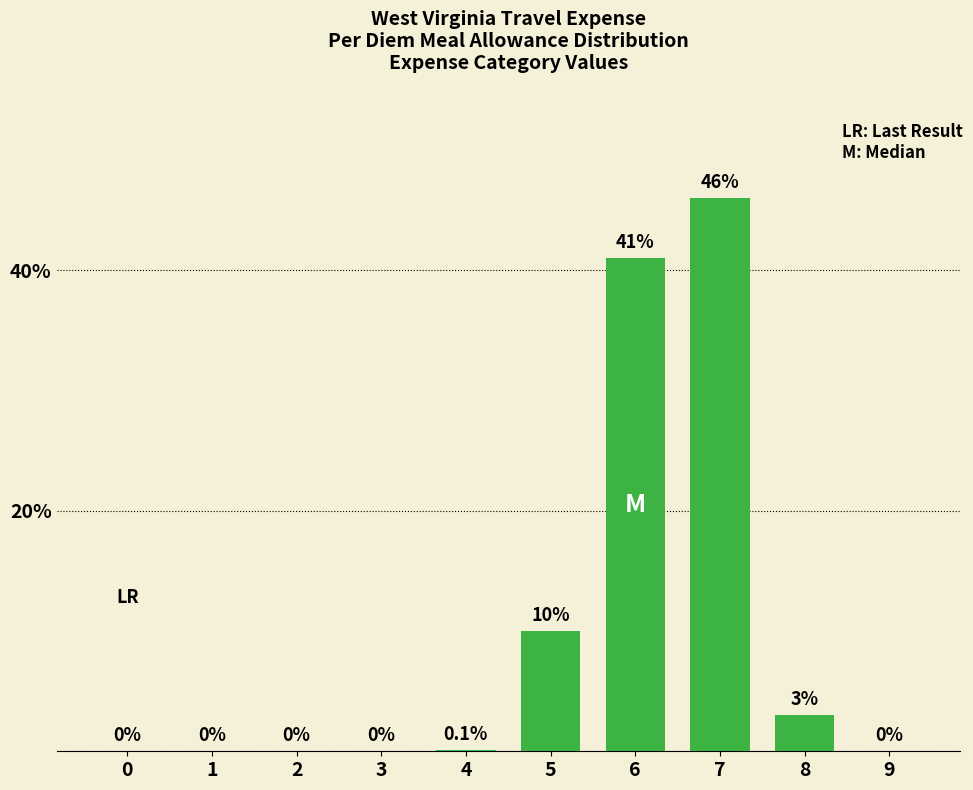

Reading left to right, extract all data points from this chart.

0.0	0.0	0.0	0.0	0.1	10.0	41.0	46.0	3.0	0.0